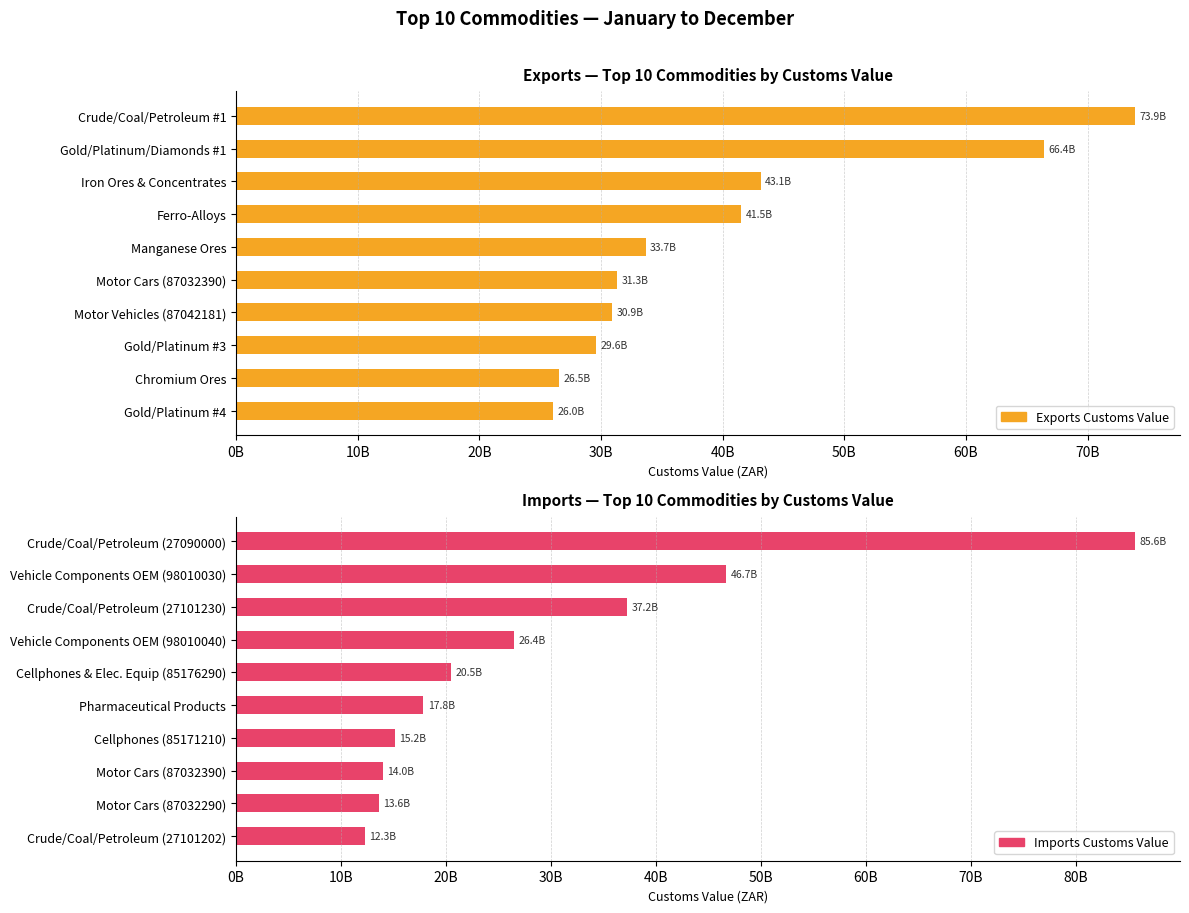

Does the chart contain any negative values?

No